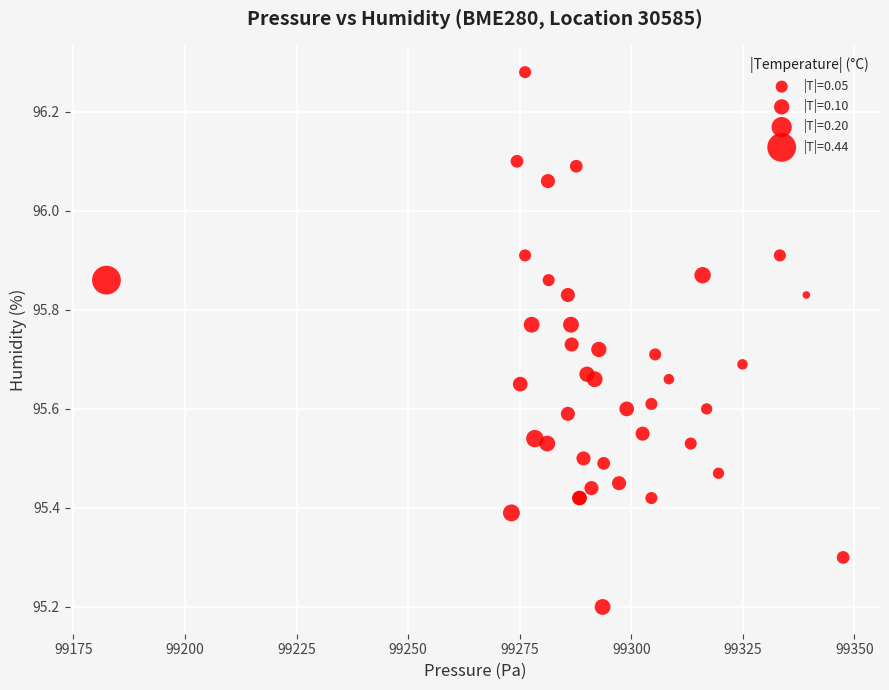

What Y value in the scatter plot is closest to 95?

95.2